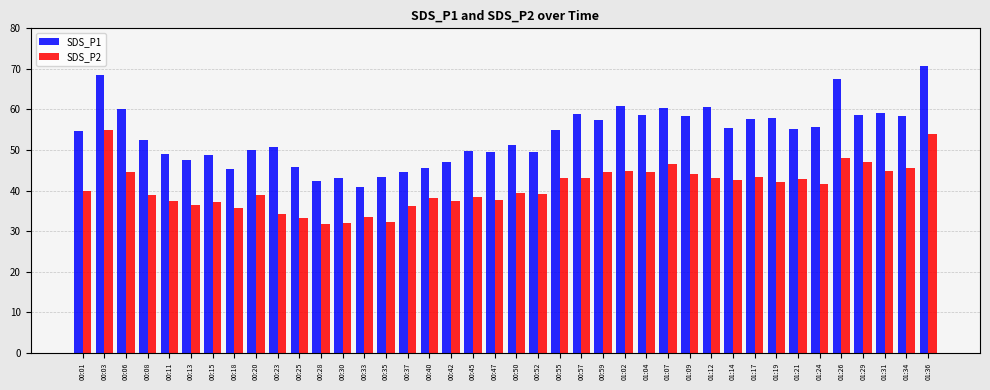

What is the label of the 4th bar from the left?

00:08